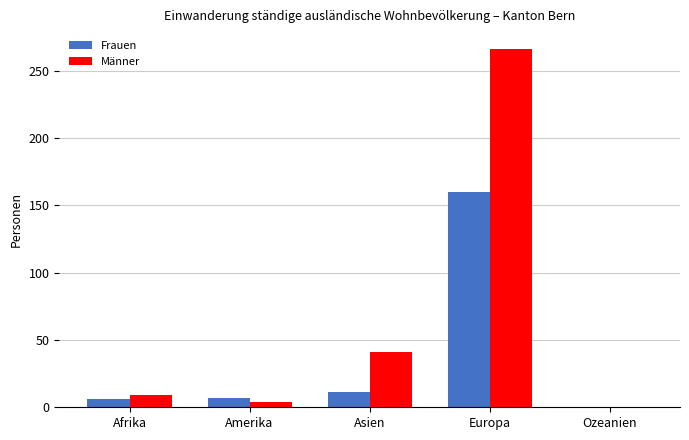

At which category is the sum across all series the highest?

Europa